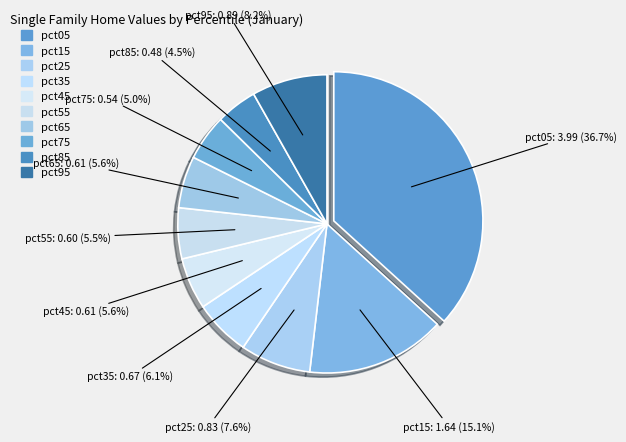

Is it true that pct05 is 48% of the pie?

False